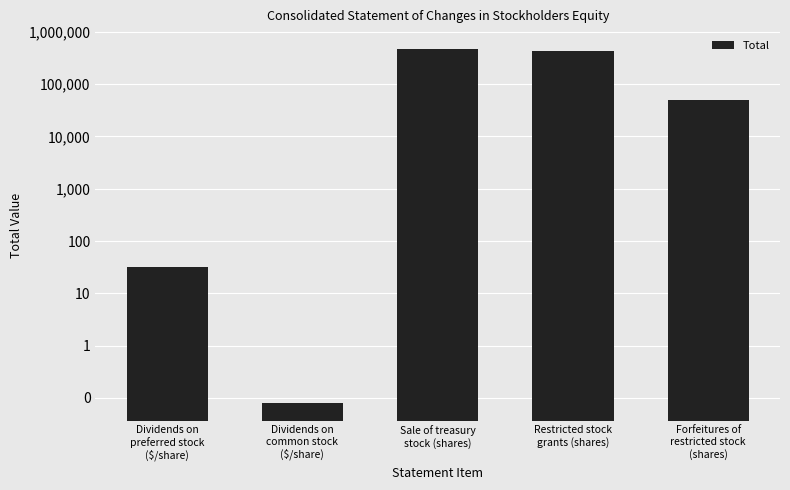

Between Dividends on
common stock
($/share) and Forfeitures of
restricted stock
(shares), which is larger?

Forfeitures of
restricted stock
(shares)